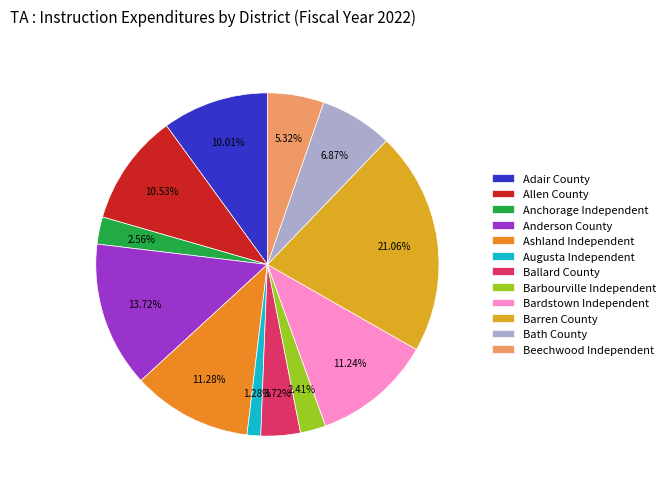

Combined, do Anchorage Independent and Anderson County account for over 50%?

No